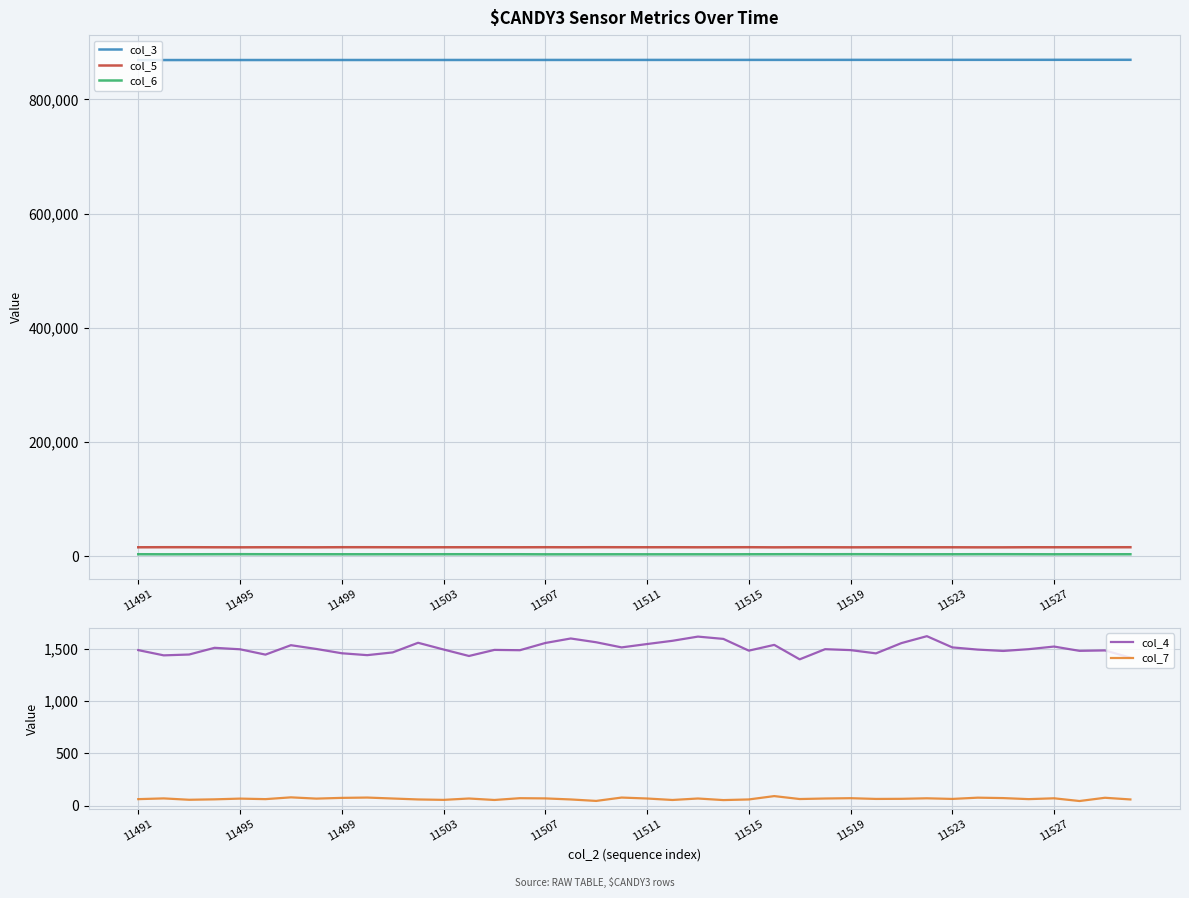

The col_5 series shows 4942 at 15. True or false?

False